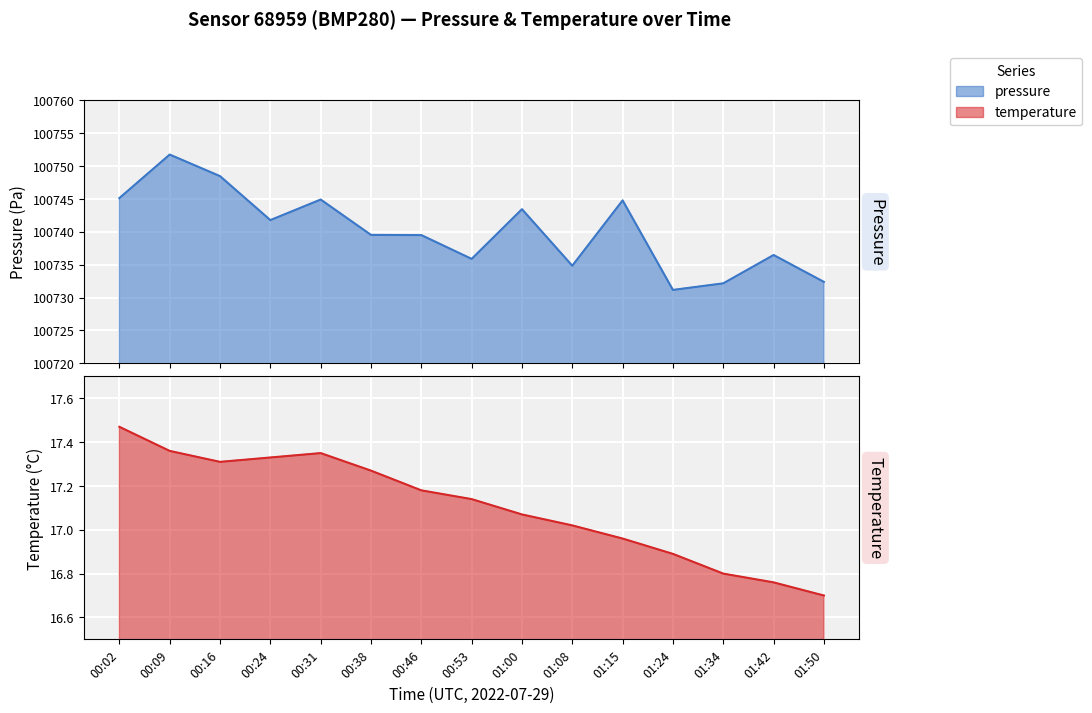

What is the maximum value for pressure?

100751.8